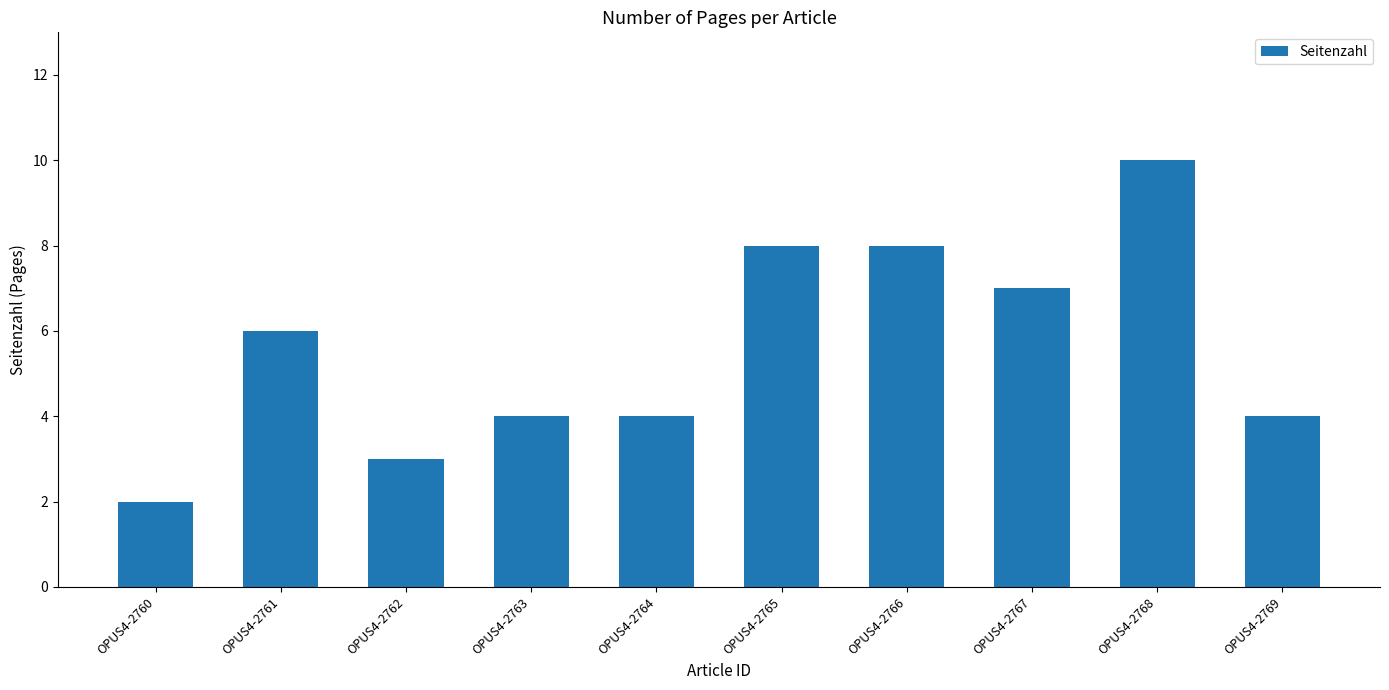

What value does the data have at OPUS4-2766?

8